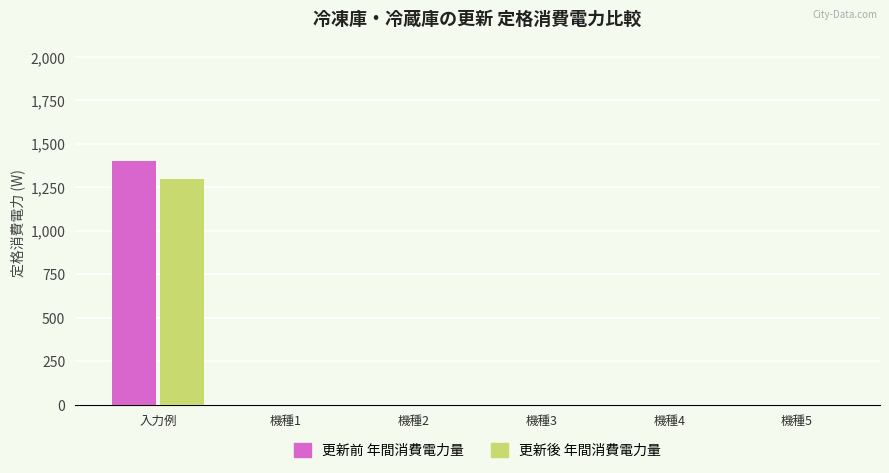

Which series changed the most between 入力例 and 機種4?

更新前 年間消費電力量